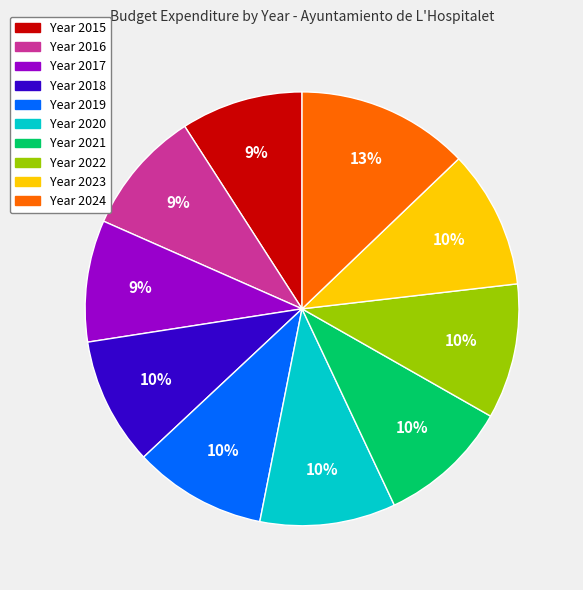

Does any single category account for the majority?

No